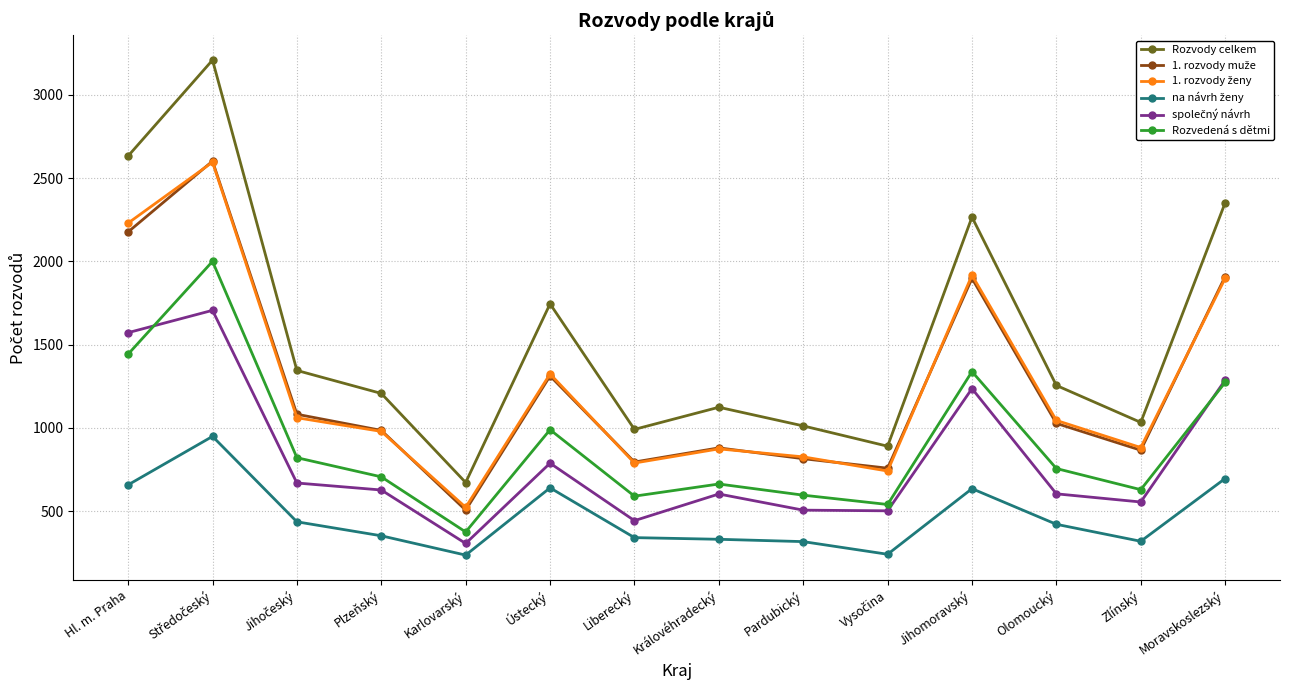

What is the maximum value shown in the chart?

3209